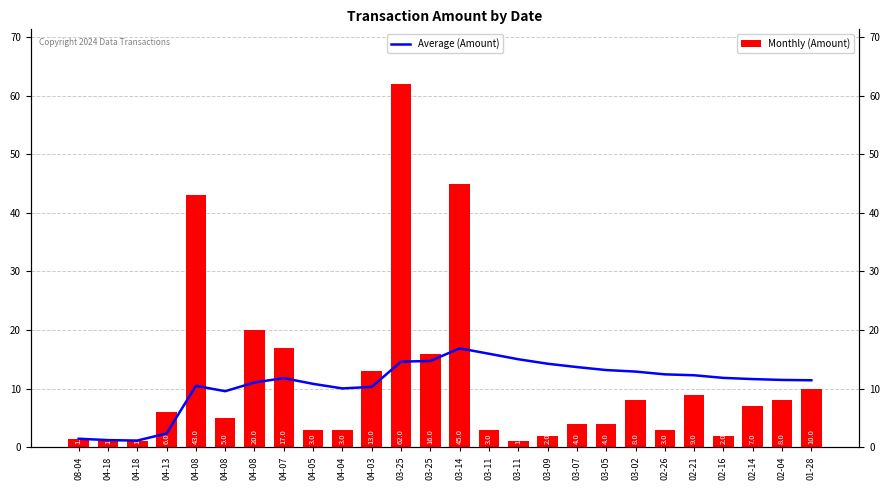

At how many categories does at least one series exceed 13?

11